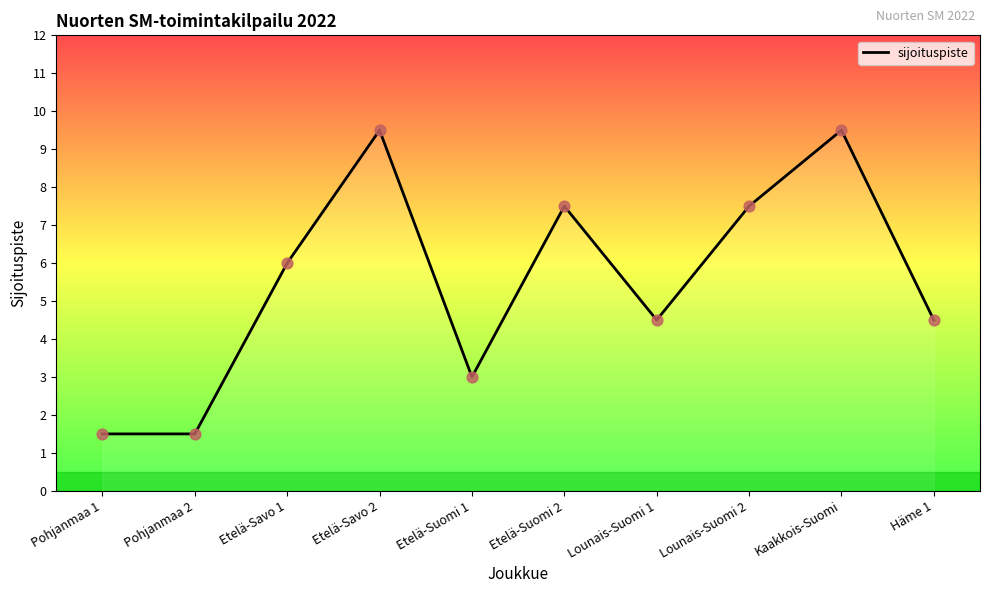

Approximately how many times larger is the value at Etelä-Savo 1 compared to Pohjanmaa 2?

4.0